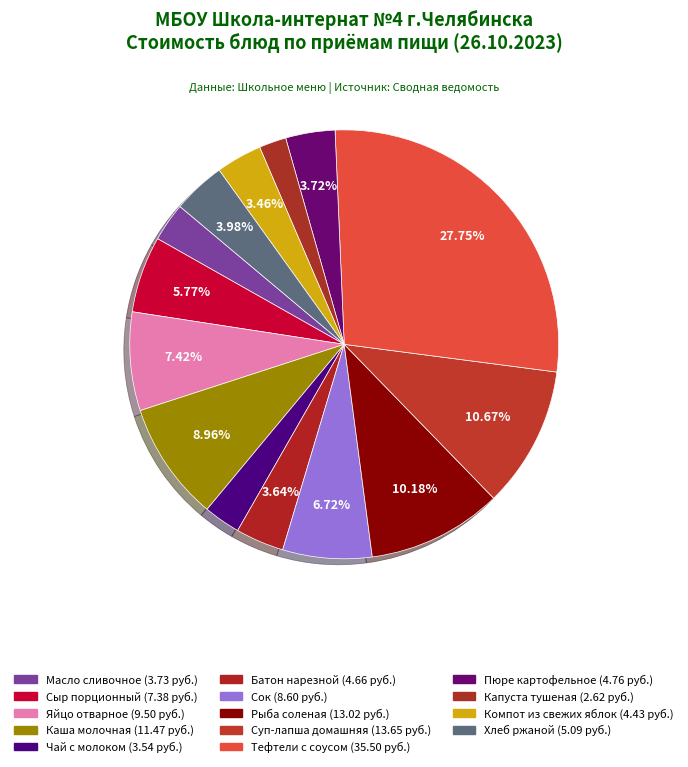

Count the number of slices in the pie.

14